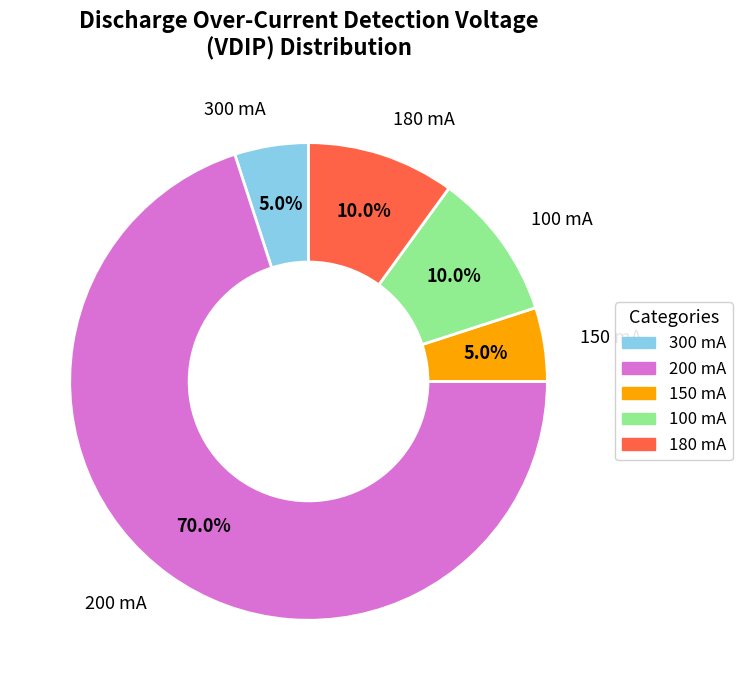

To the nearest percent, what portion does 300 represent?

5%